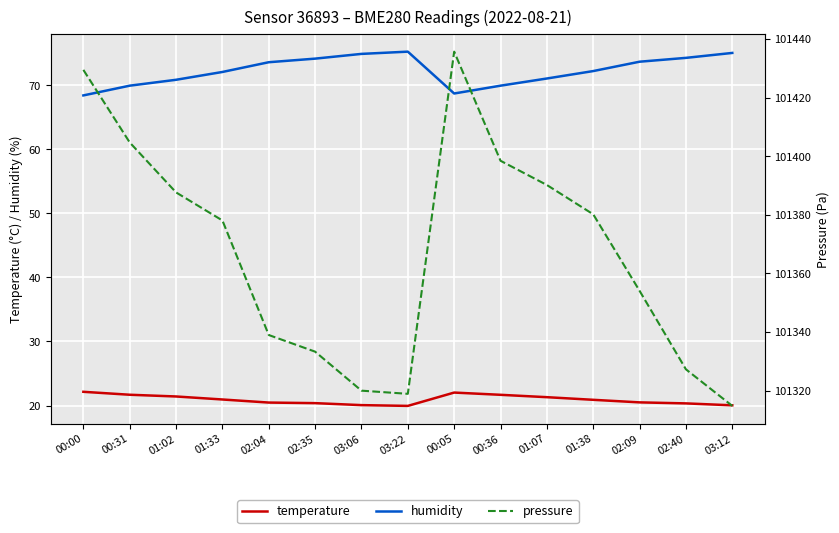

What is the average value of the humidity series?

72.3